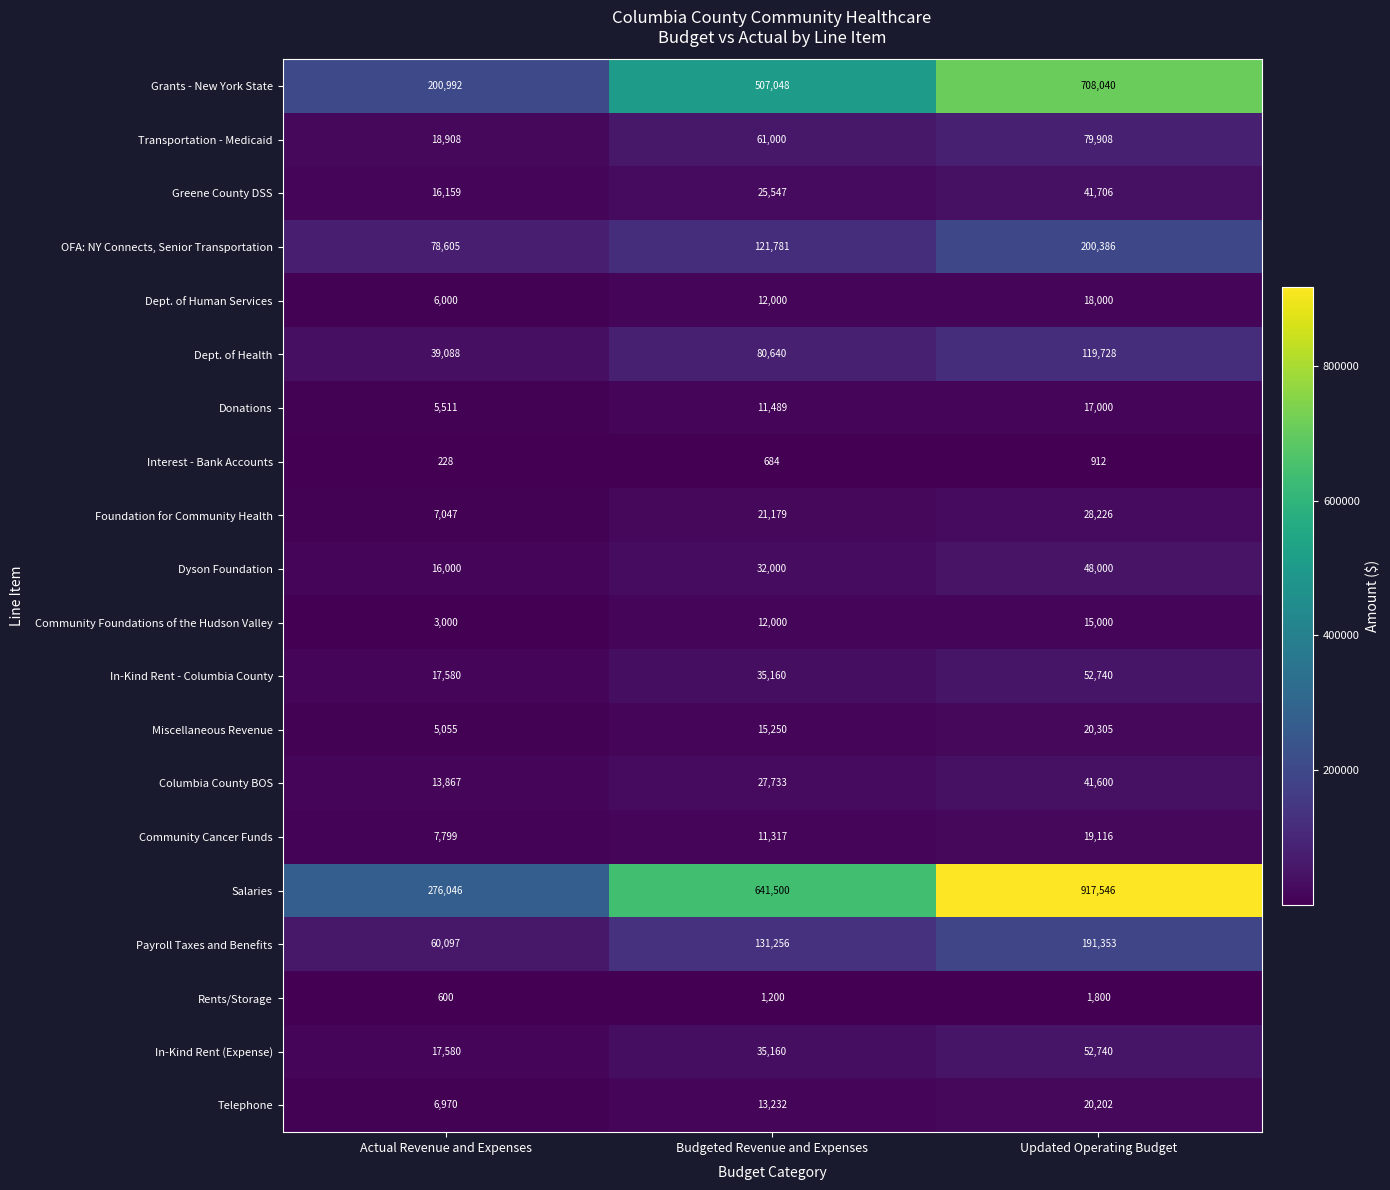

What is the total value across all series at Updated Operating Budget?

2594308